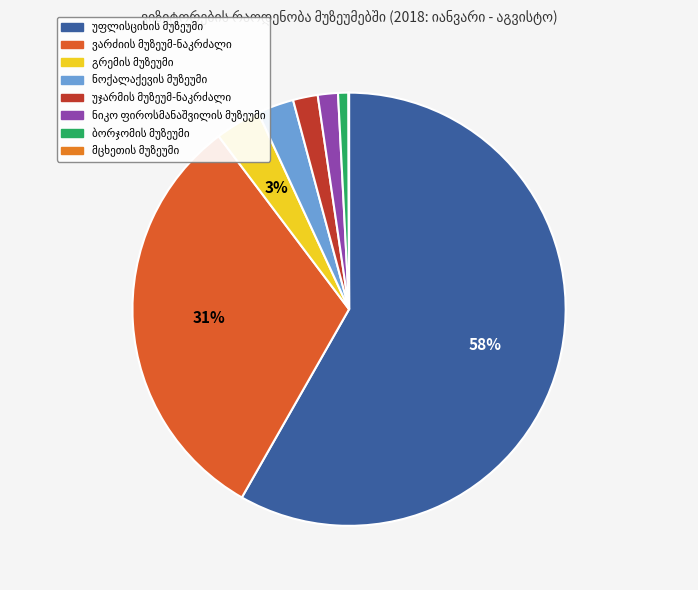

True or false: ნიკო ფიროსმანაშვილის მუზეუმი accounts for 10% of the total.

False